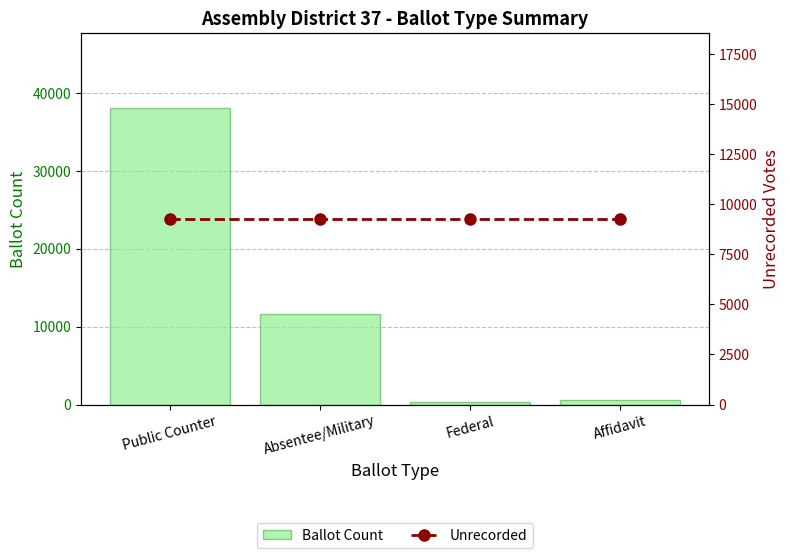

What is the label of the 2nd bar from the left?

Absentee/Military